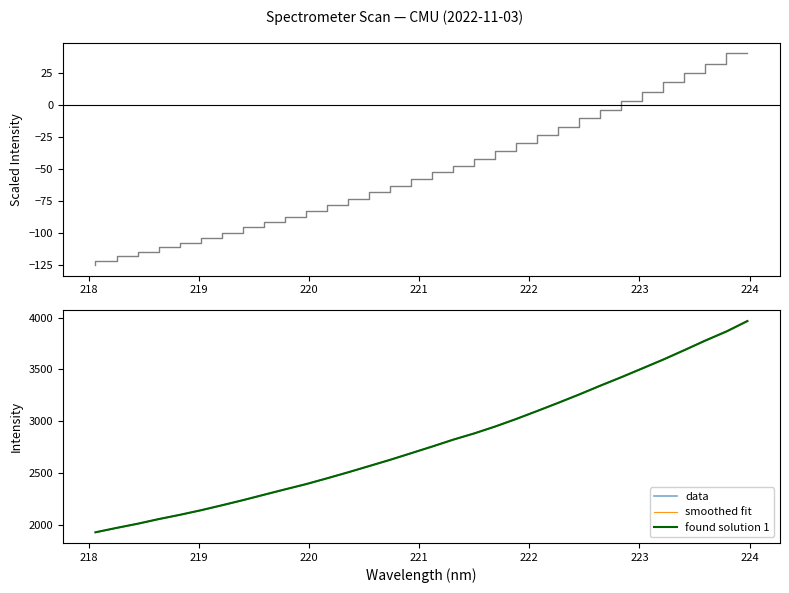

What is the label of the 25th point from the right?

224